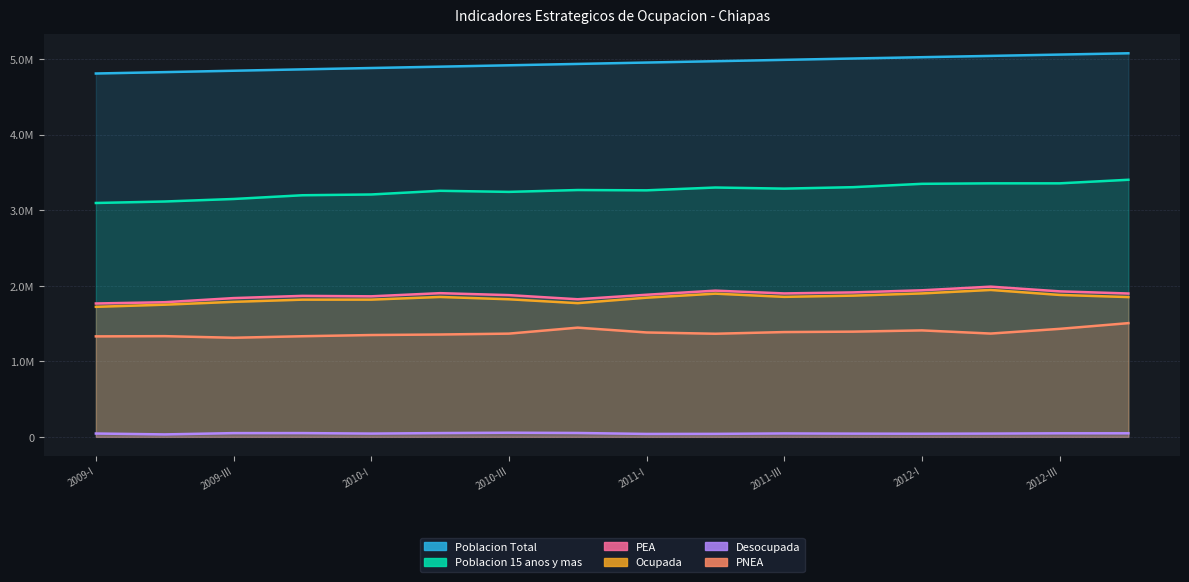

At how many categories does at least one series exceed 3579067?

16